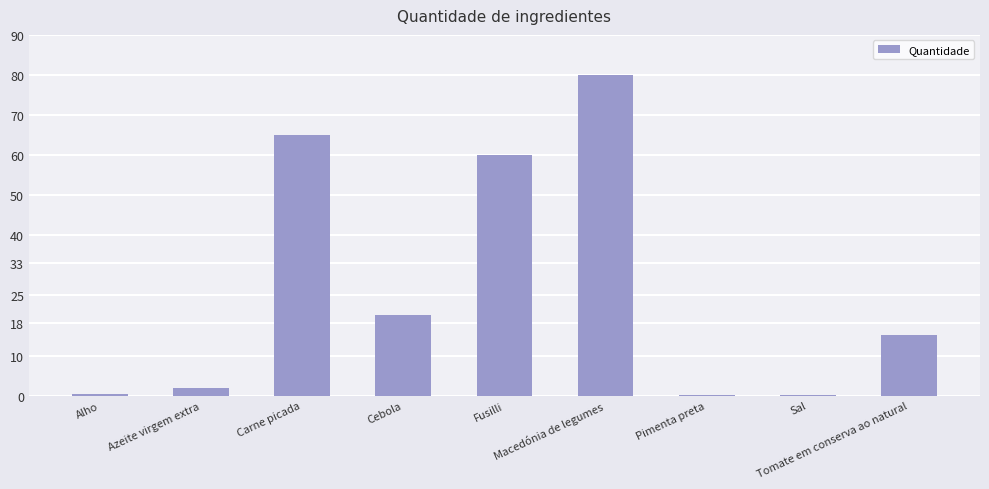

At which label is the value closest to 40?

Cebola